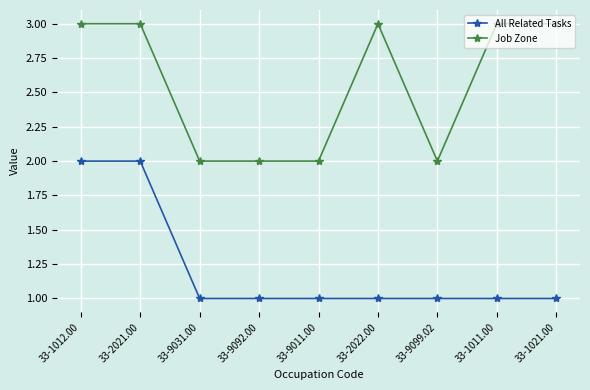

At how many categories does at least one series exceed 1?

9